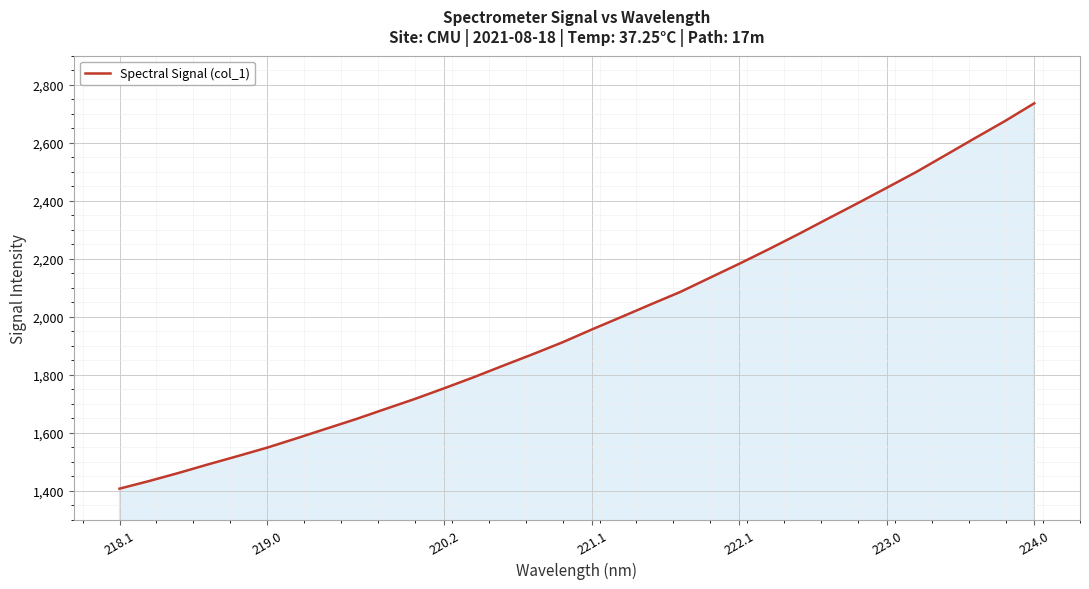

What is the greatest value displayed?

2735.8